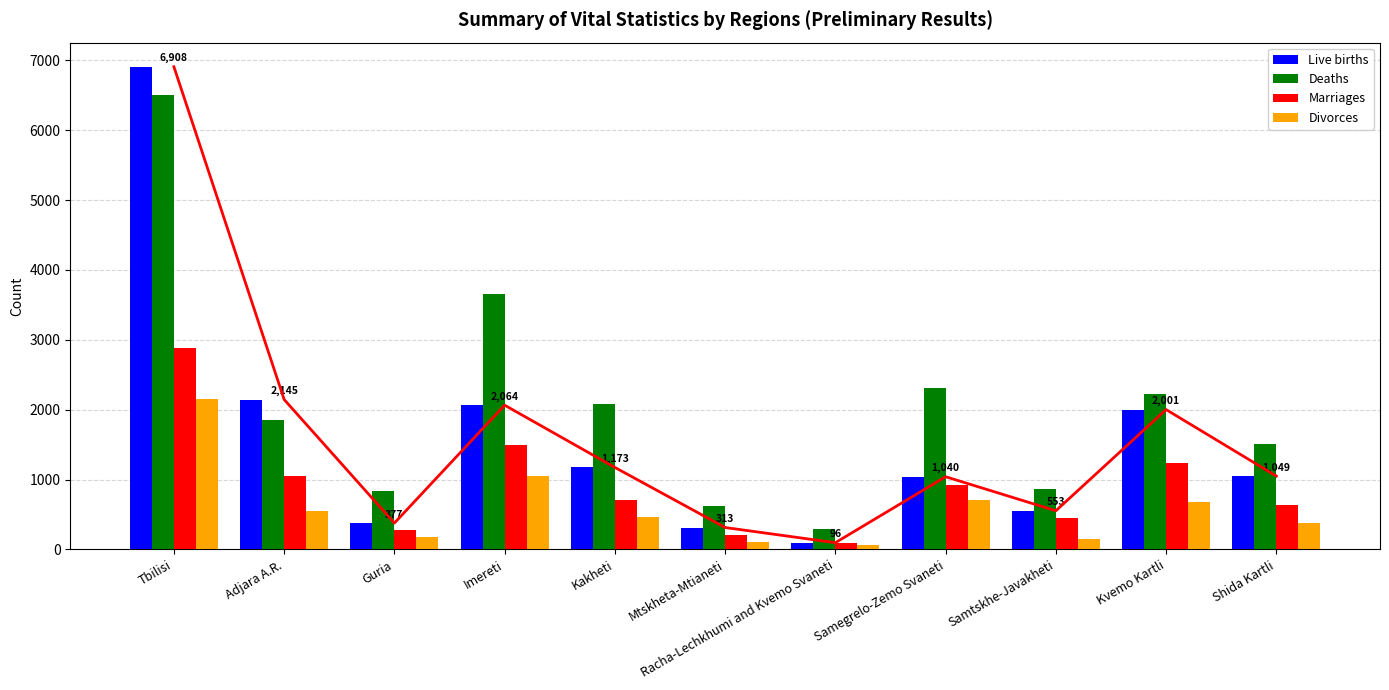

At how many categories does at least one series exceed 2819?

2